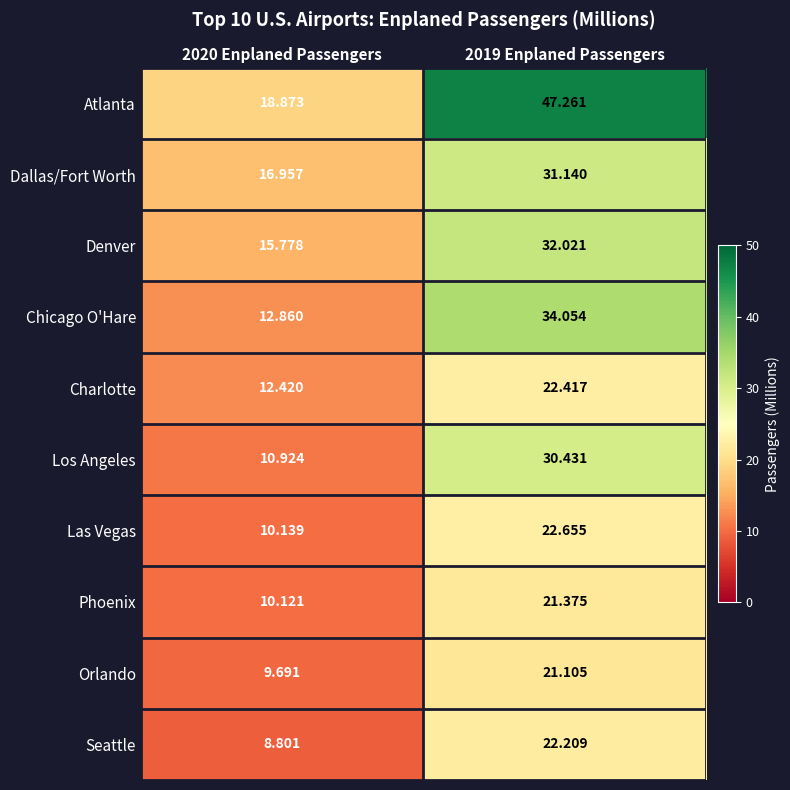

Rank the series at 2019 Enplaned Passengers from highest to lowest value.

Atlanta, Chicago O'Hare, Denver, Dallas/Fort Worth, Los Angeles, Las Vegas, Charlotte, Seattle, Phoenix, Orlando